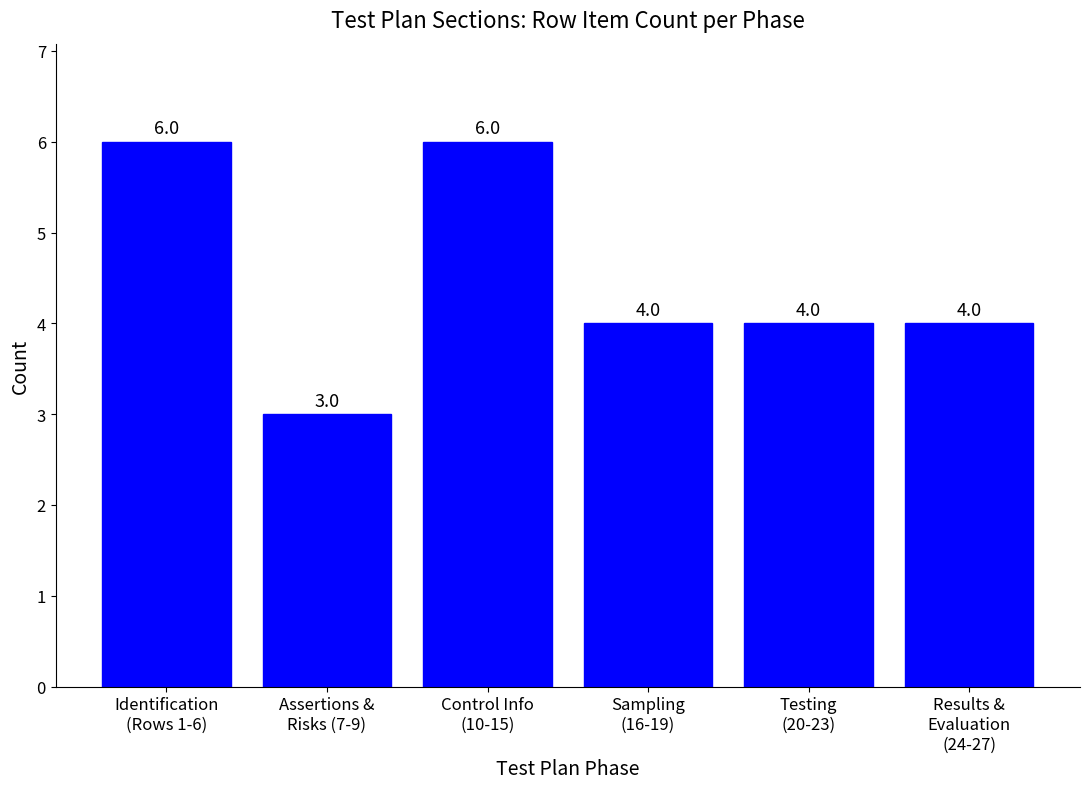

What is the label of the 6th bar from the left?

Results &
Evaluation
(24-27)